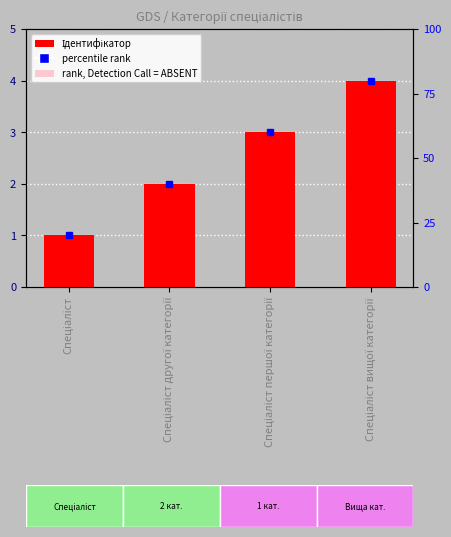

Which category has the lowest value across all series?

Спеціаліст